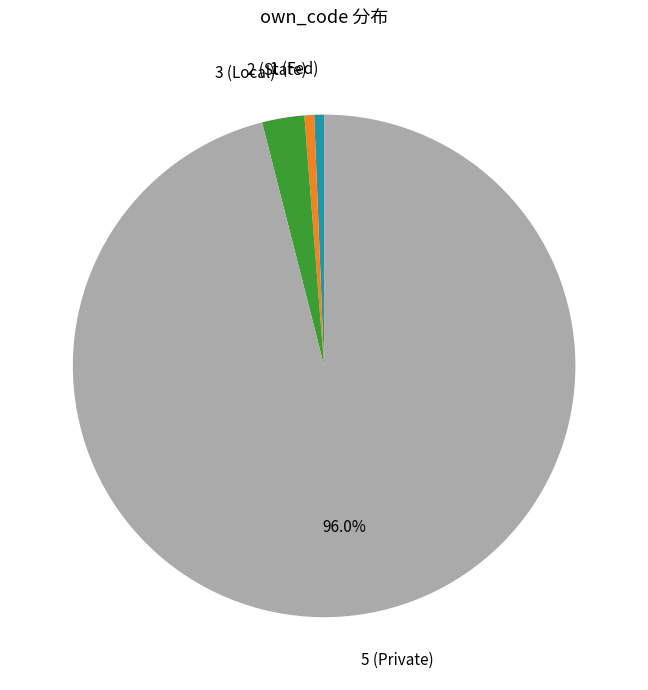

How many slices are in this pie chart?

4